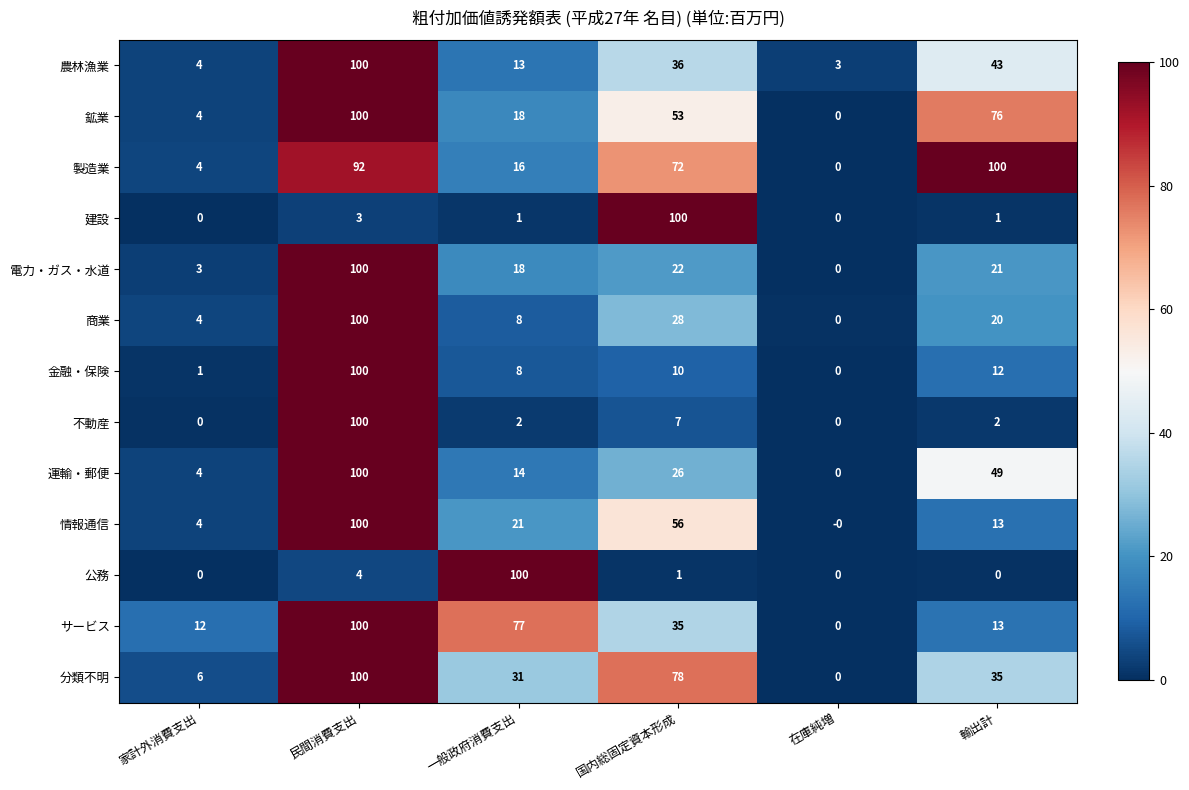

The 情報通信 series shows 32 at 一般政府消費支出. True or false?

False